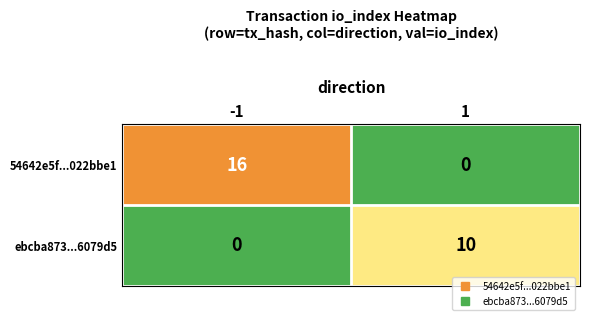

What is the sum of all 54642e5f...022bbe1 values?

16